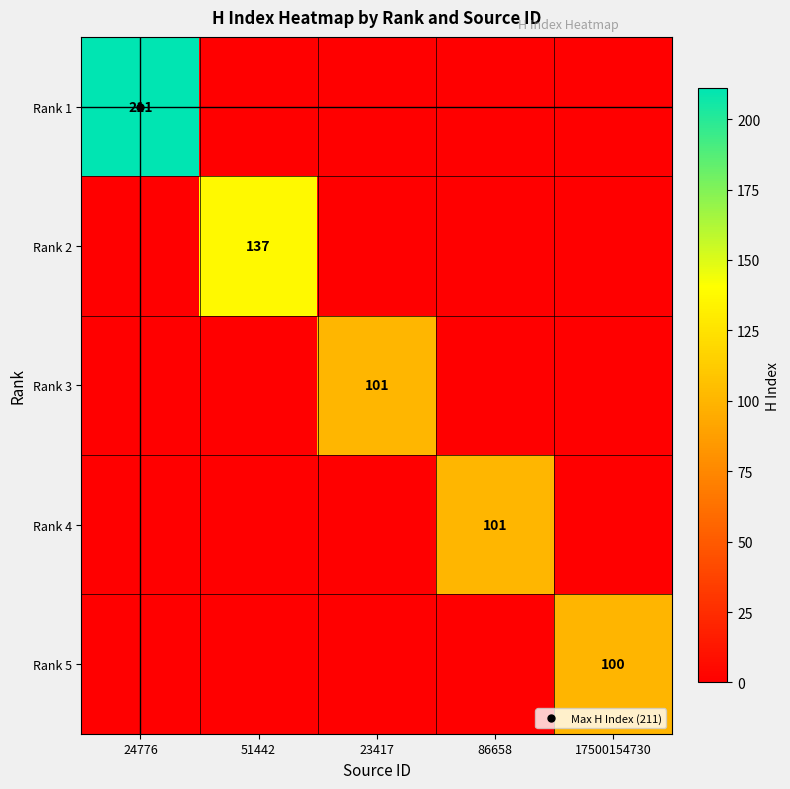

Is it true that Rank 3 equals 0 at 24776?

True